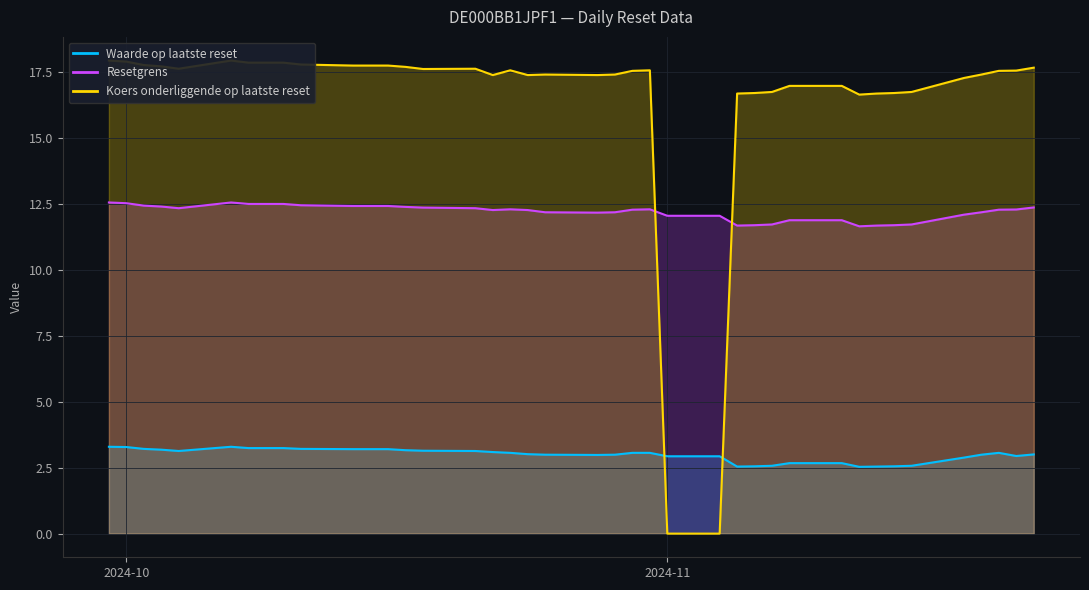

True or false: Waarde op laatste reset has a value of 1.2 at 2024-10-23.

False